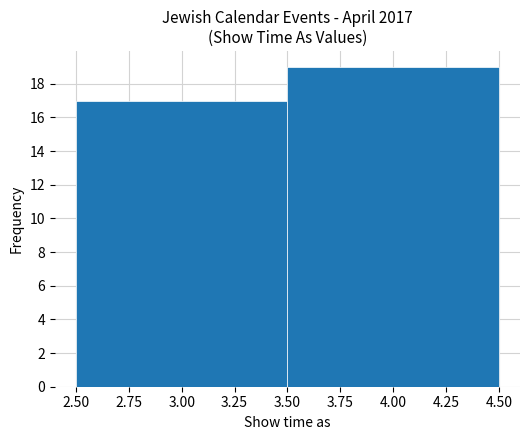

What is the height of the bar covering 2.50 to 3.50 on the x-axis? The values are not printed on the chart, so give them approximately, as read against the axis.

17